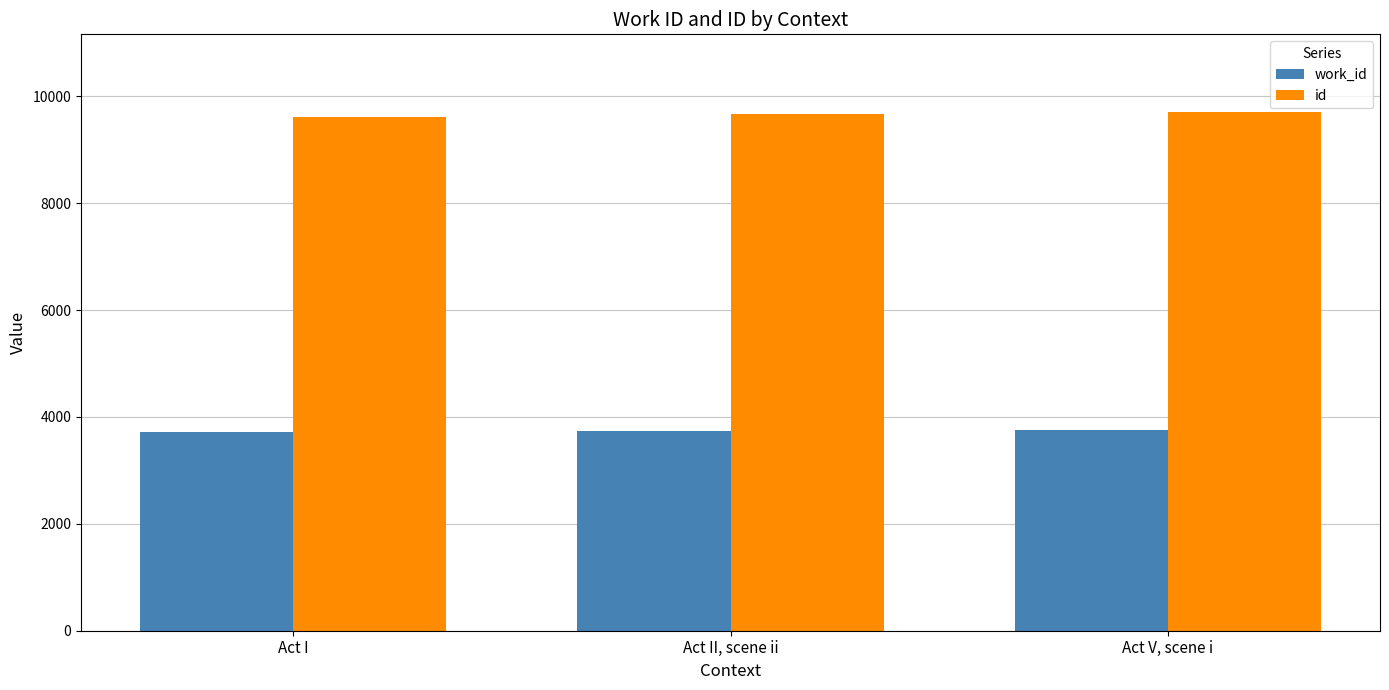

Is it true that work_id equals 3740 at Act II, scene ii?

True